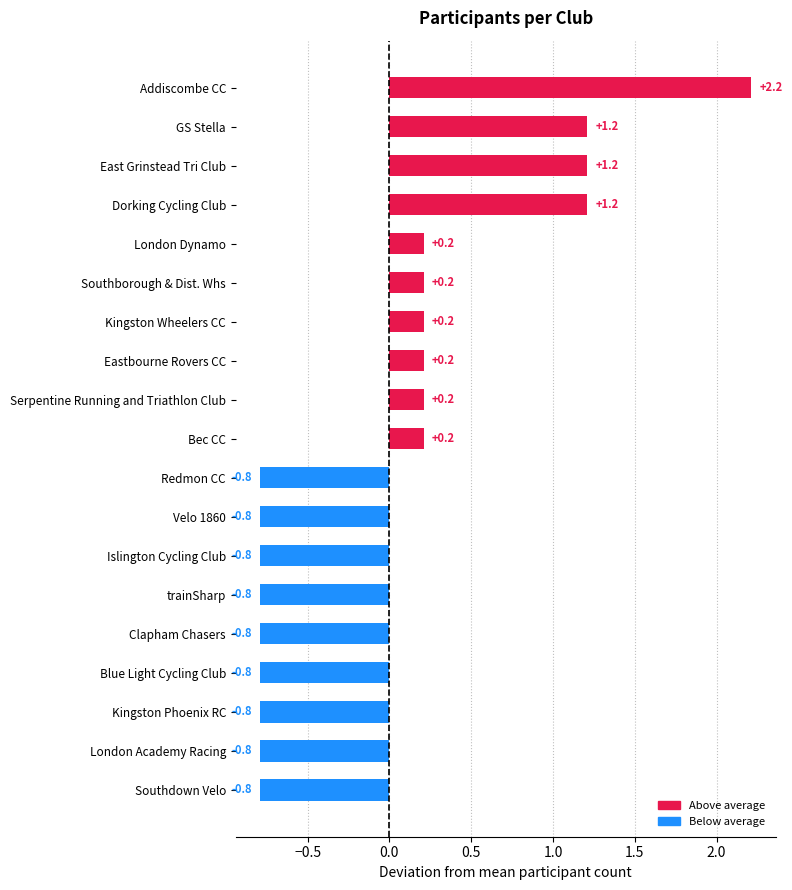

What is the label of the 2nd bar from the top?

GS Stella